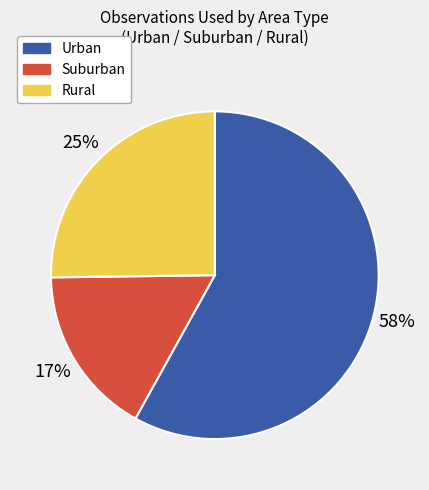

Does any single category account for the majority?

Yes